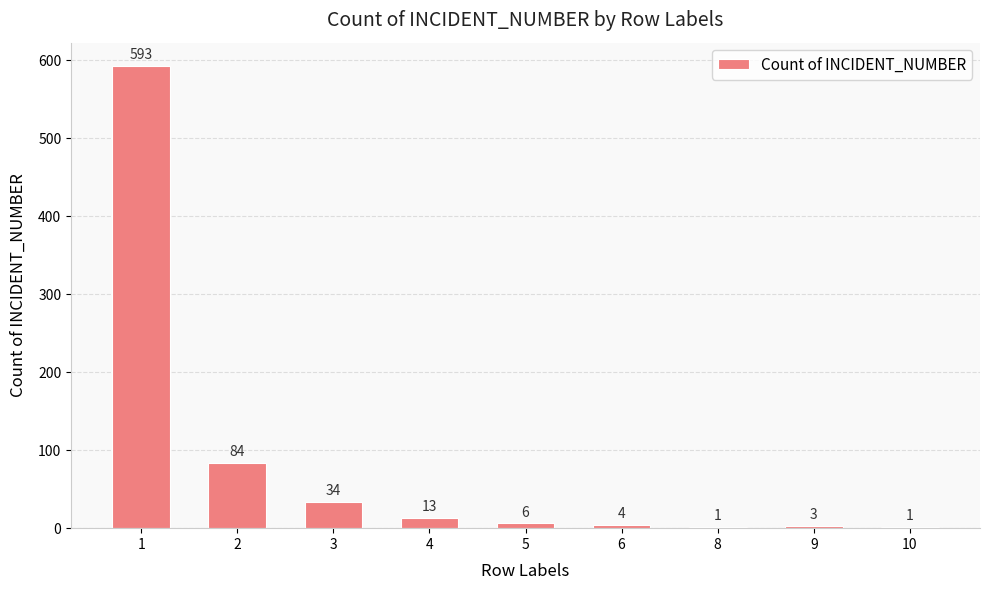

Between 10 and 3, which is larger?

3